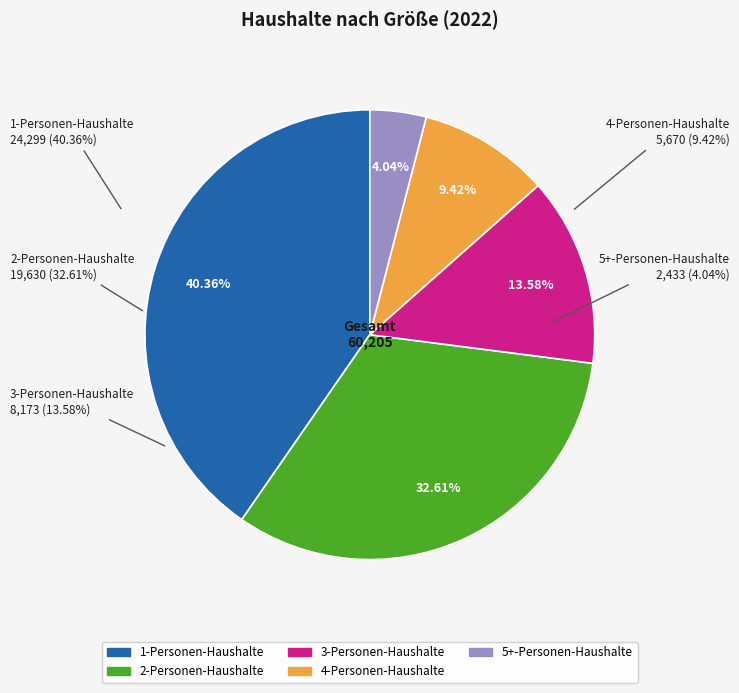

What portion of the pie excludes 2-Personen-Haushalte?

67.4%